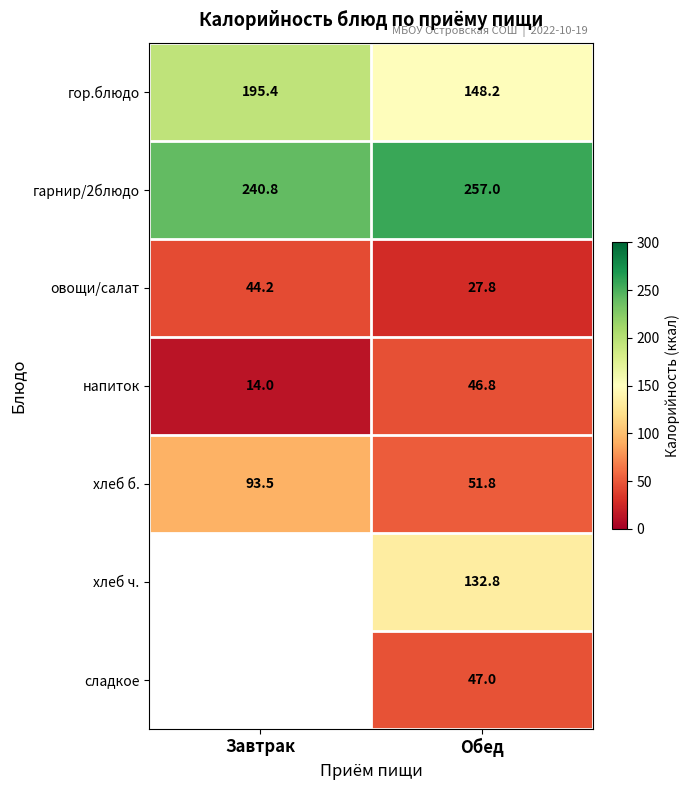

Is it true that овощи/салат equals 14.2 at Обед?

False